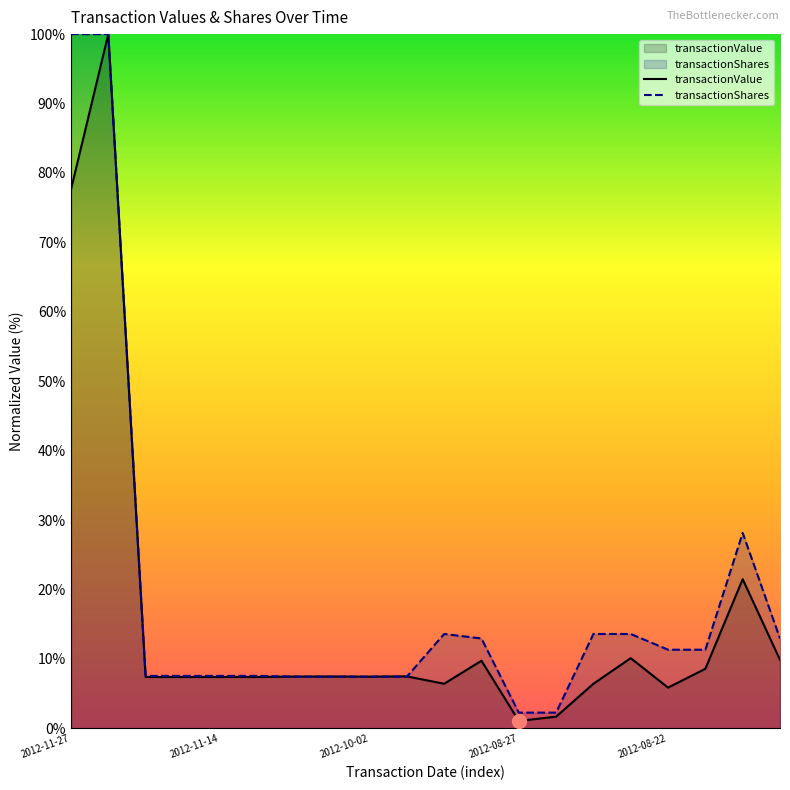

What is the label of the 12th point from the right?

2012-10-02